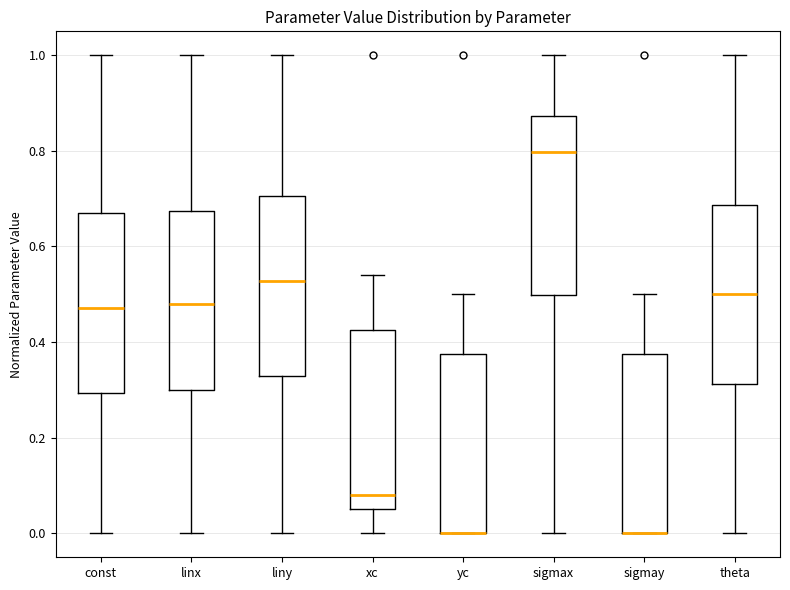

Where is the lower edge of the box for liny on the y-axis? The values are not printed on the chart, so give them approximately, as read against the axis.

0.32